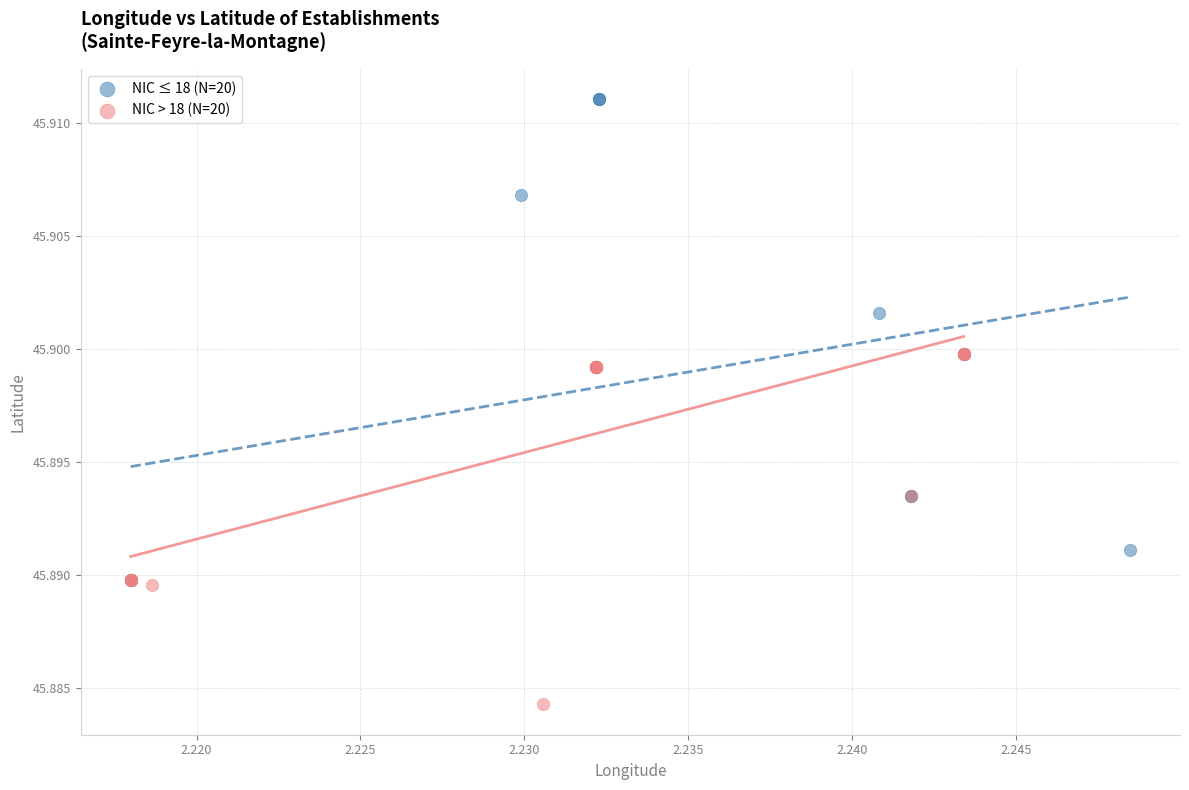

Which series reaches the minimum Y coordinate?

NIC > 18 (N=20)